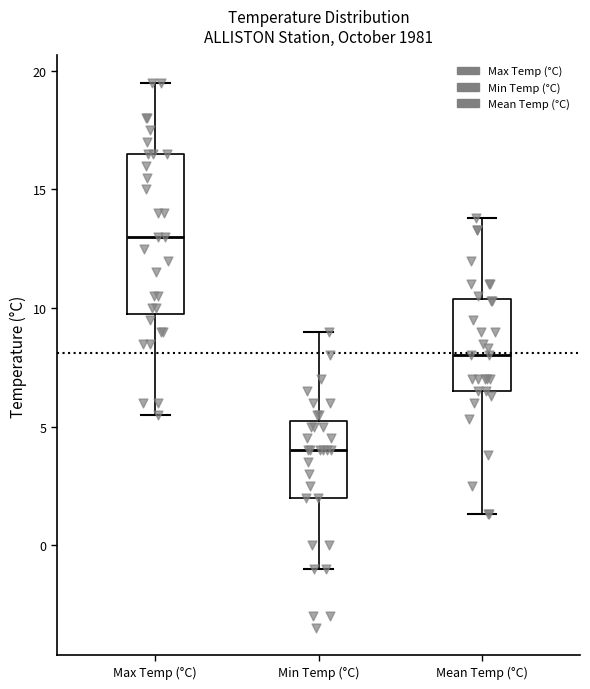

Where does the lower whisker of the box for Max Temp (°C) end on the y-axis? The values are not printed on the chart, so give them approximately, as read against the axis.

5.5